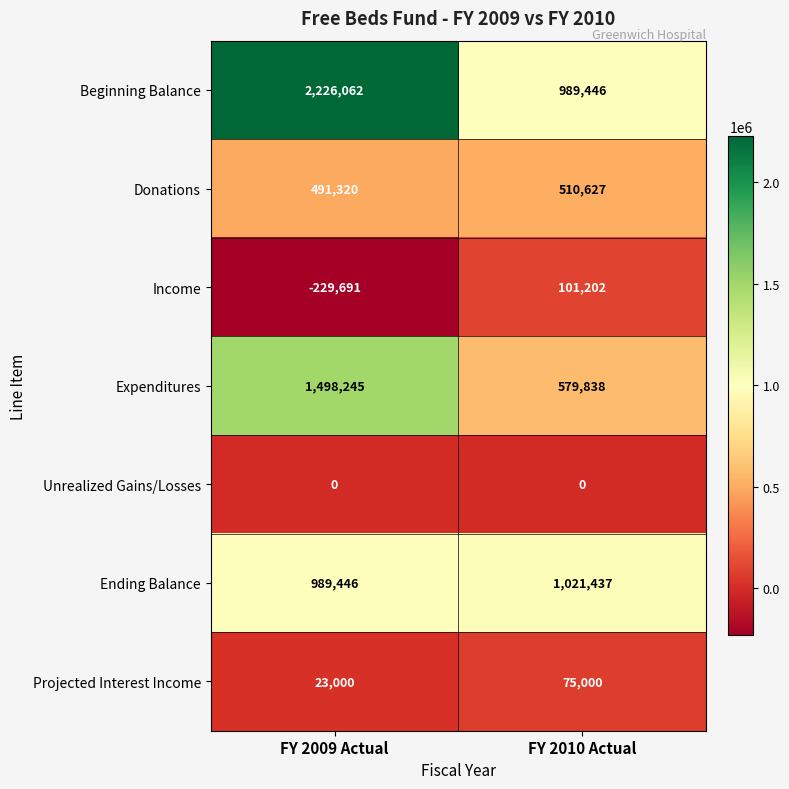

The value of Beginning Balance at FY 2009 Actual is 2226062. True or false?

True